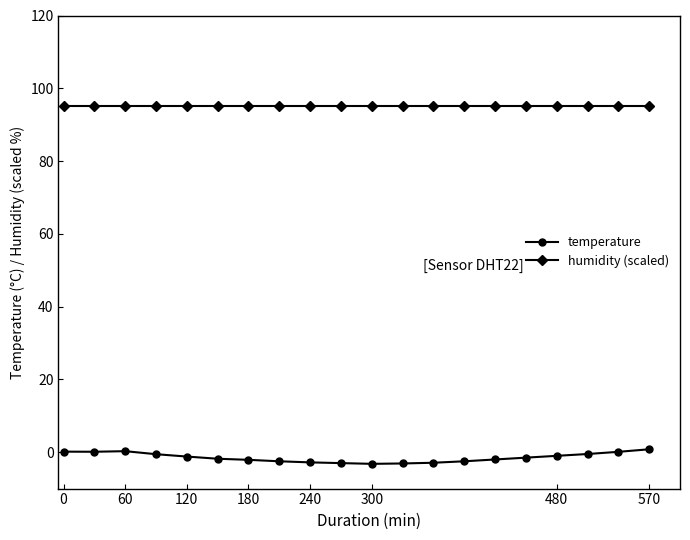

True or false: temperature and humidity (scaled) cross at least once.

False